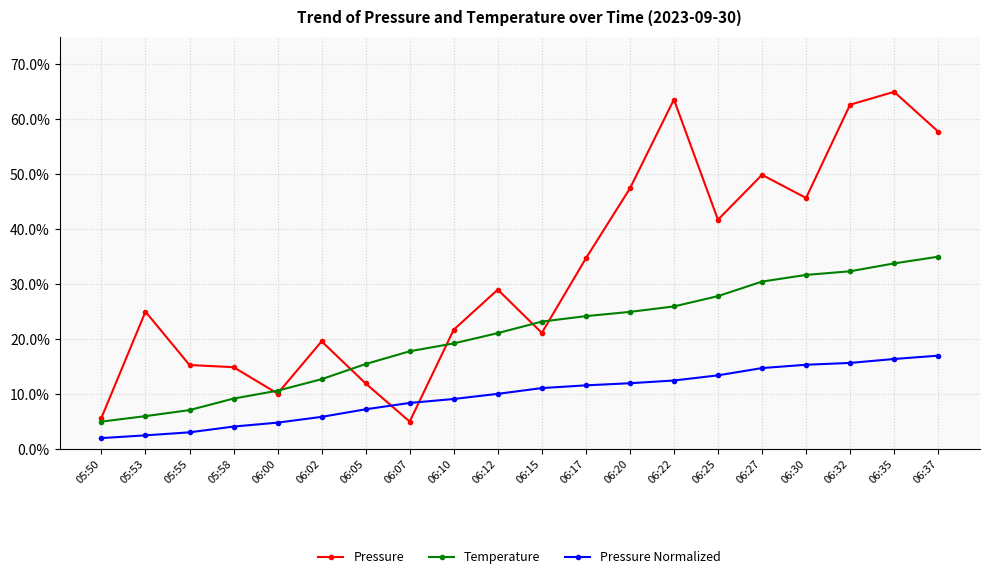

What is the average value of the Temperature series?

20.7